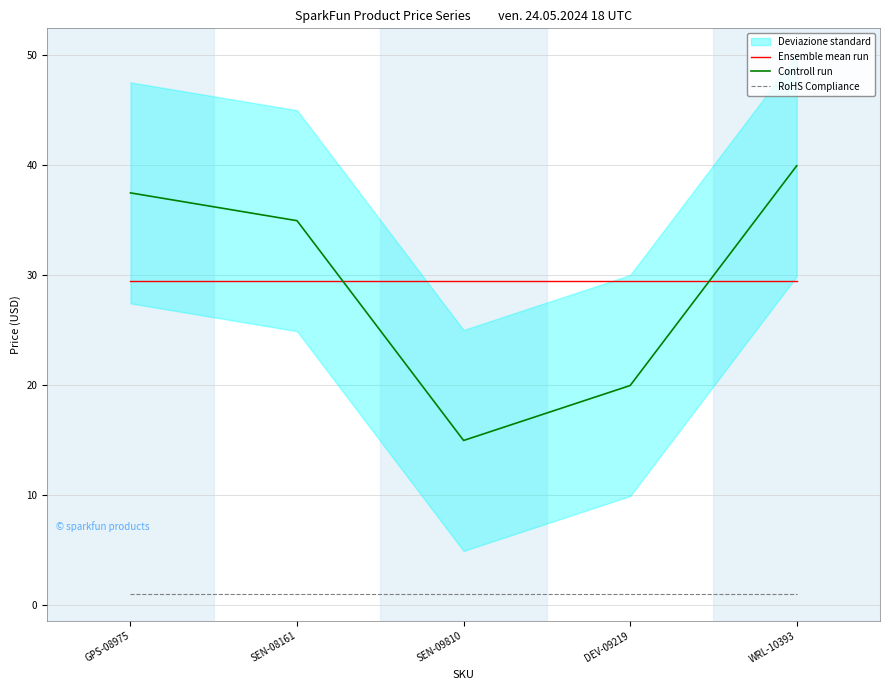

What is the approximate value of RoHS Compliance at GPS-08975?

1.0